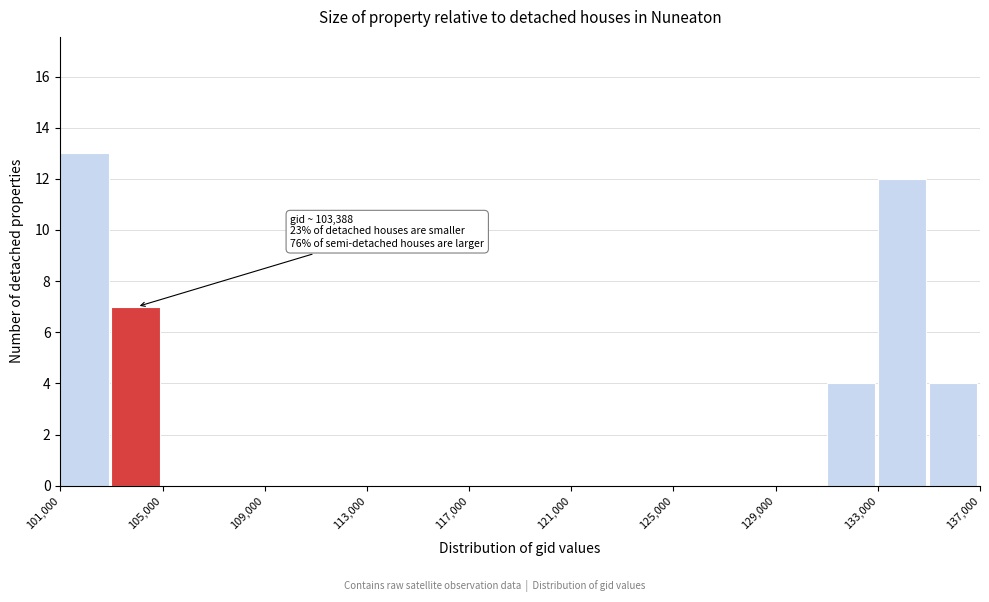

Over which range of the x-axis is the bar tallest?

101000 to 103000